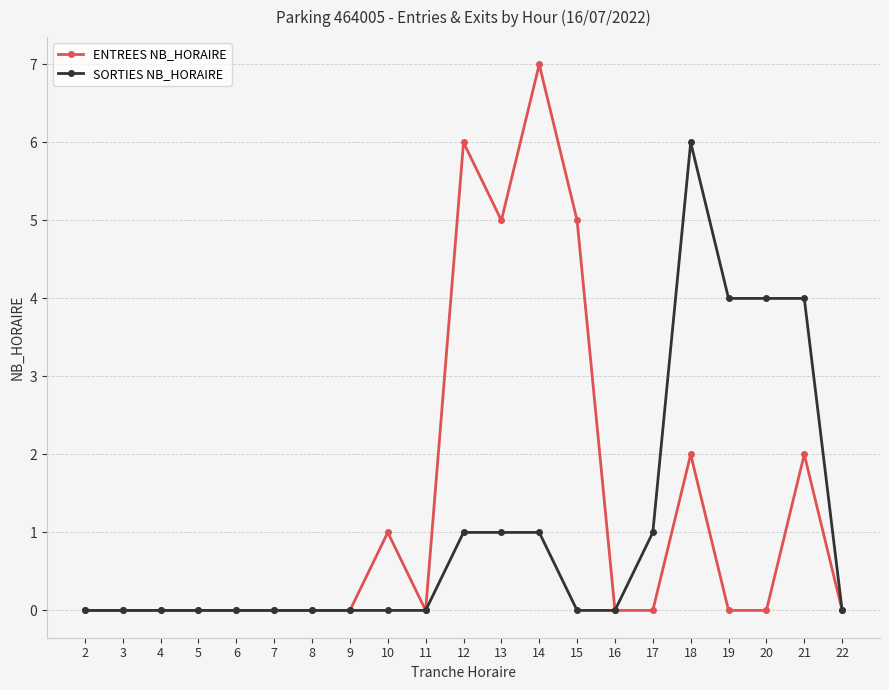

The ENTREES NB_HORAIRE series shows 2 at 18. True or false?

True